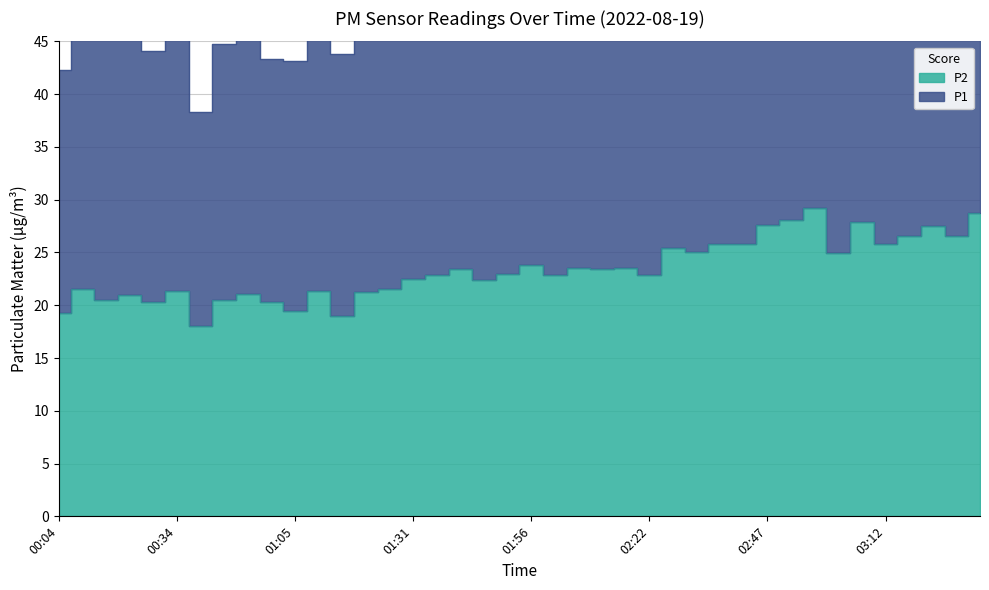

What is the total value across all series at 02:47?

89.1